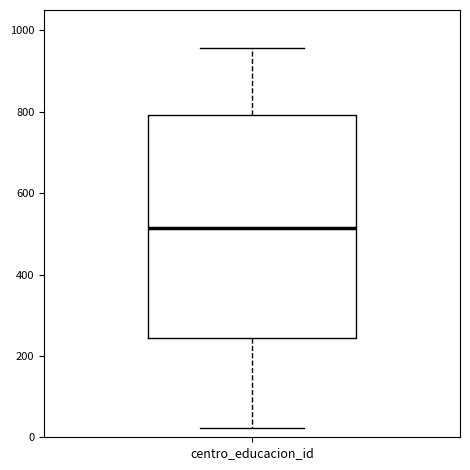

Where does the median line of the box for centro_educacion_id sit on the y-axis? The values are not printed on the chart, so give them approximately, as read against the axis.

520